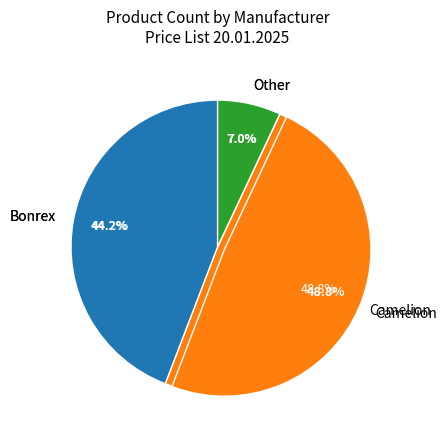

To the nearest percent, what percentage of the pie is Camelion?

22%